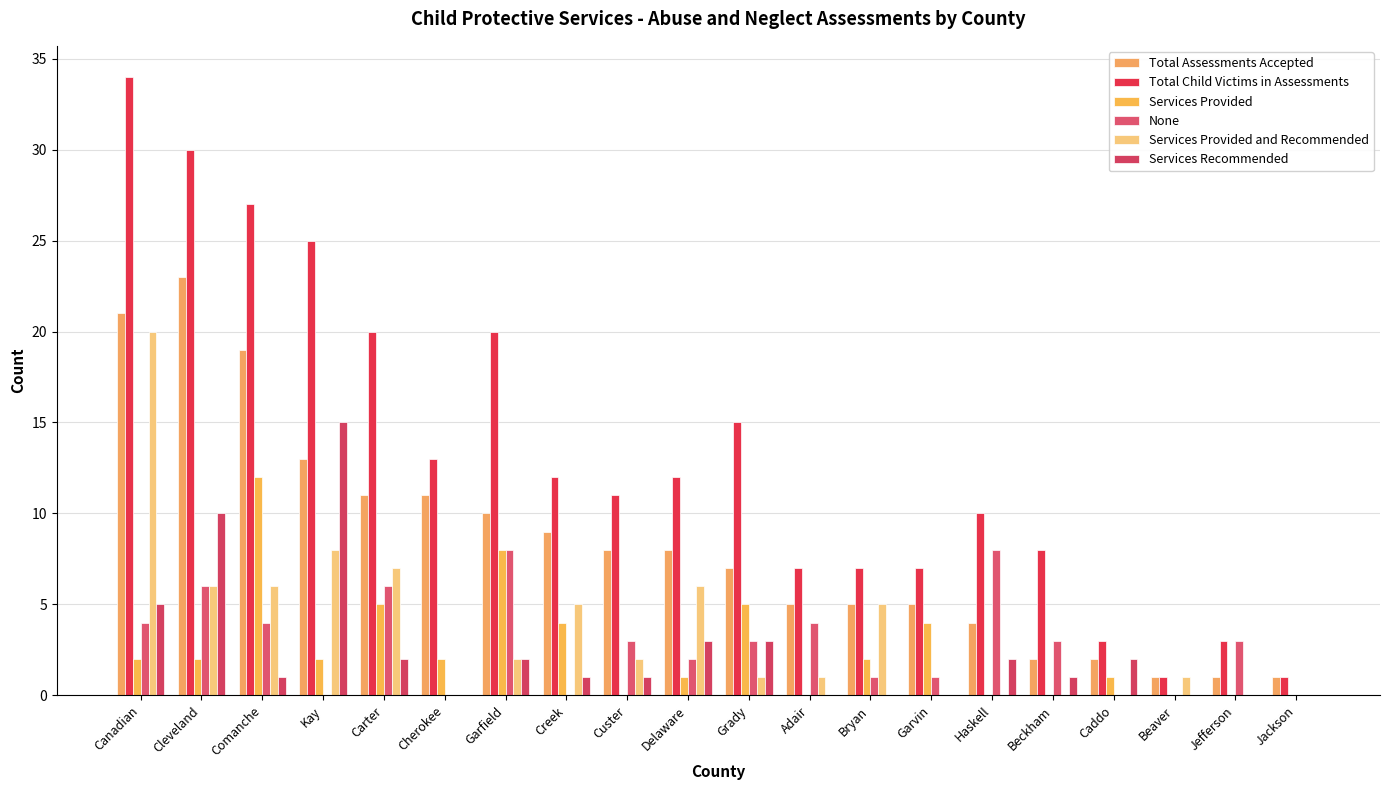

The Total Assessments Accepted series shows 12 at Creek. True or false?

False